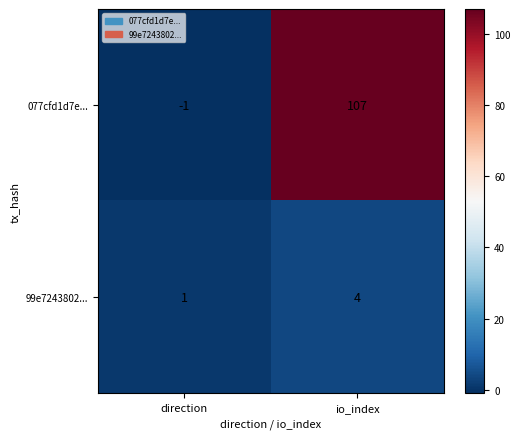

The 077cfd1d7e... series shows 70 at io_index. True or false?

False